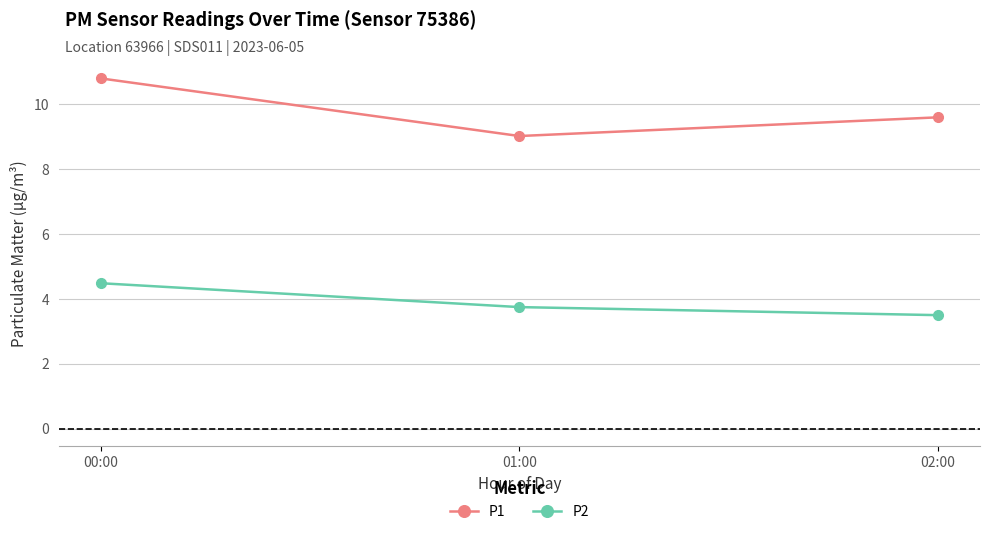

What is the label of the 2nd point from the right?

01:00